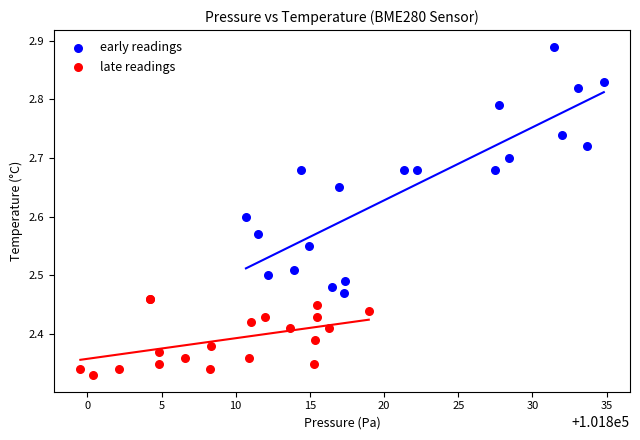

Which series has the widest spread of Y values?

early readings